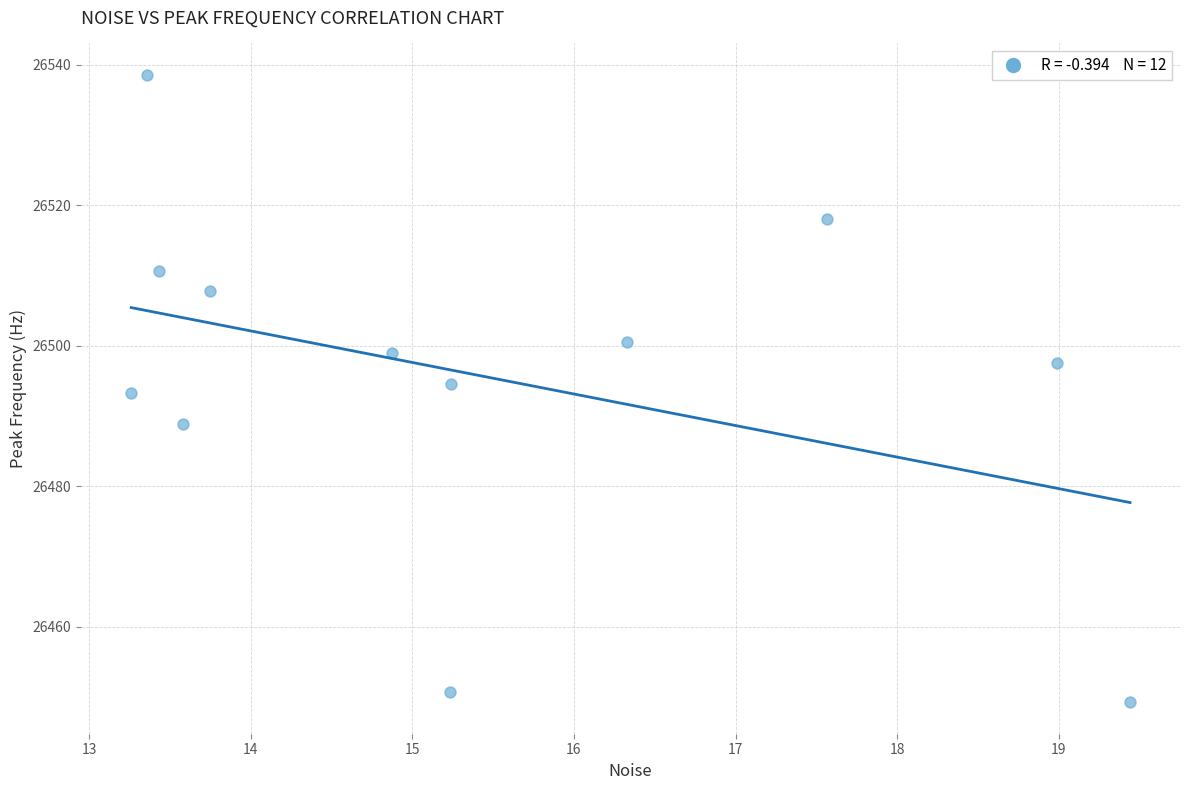

What is the range of X values (max minus min)?

6.2